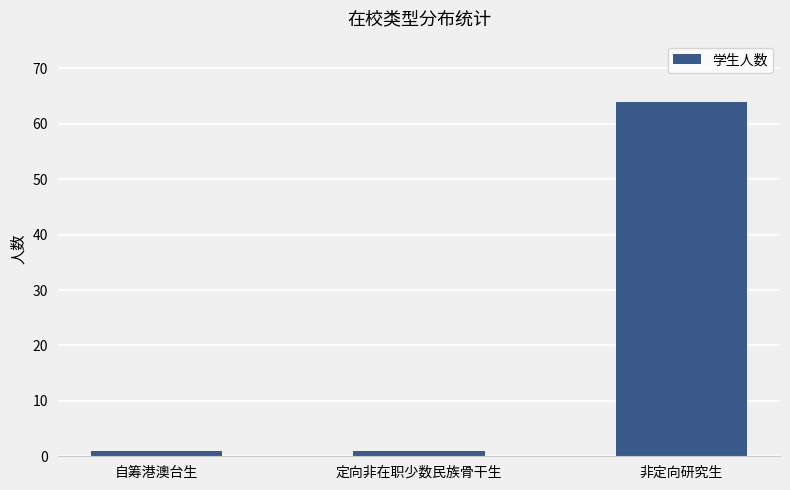

What is the minimum value shown in the chart?

1